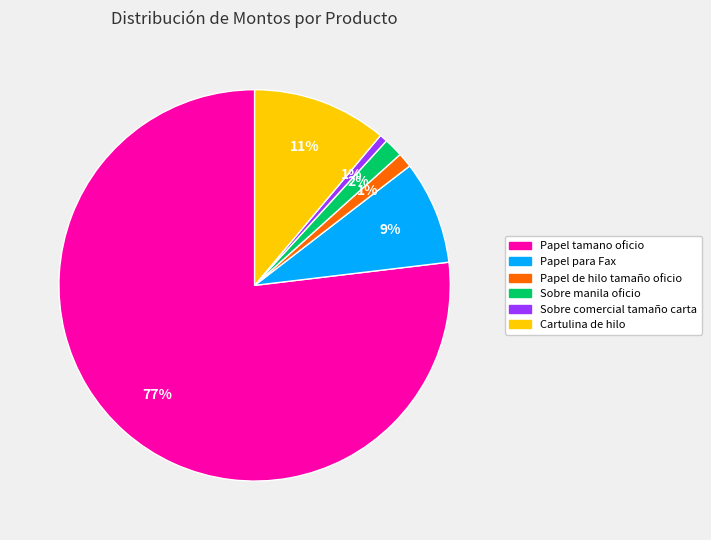

True or false: Papel de hilo tamaño oficio accounts for 11% of the total.

False